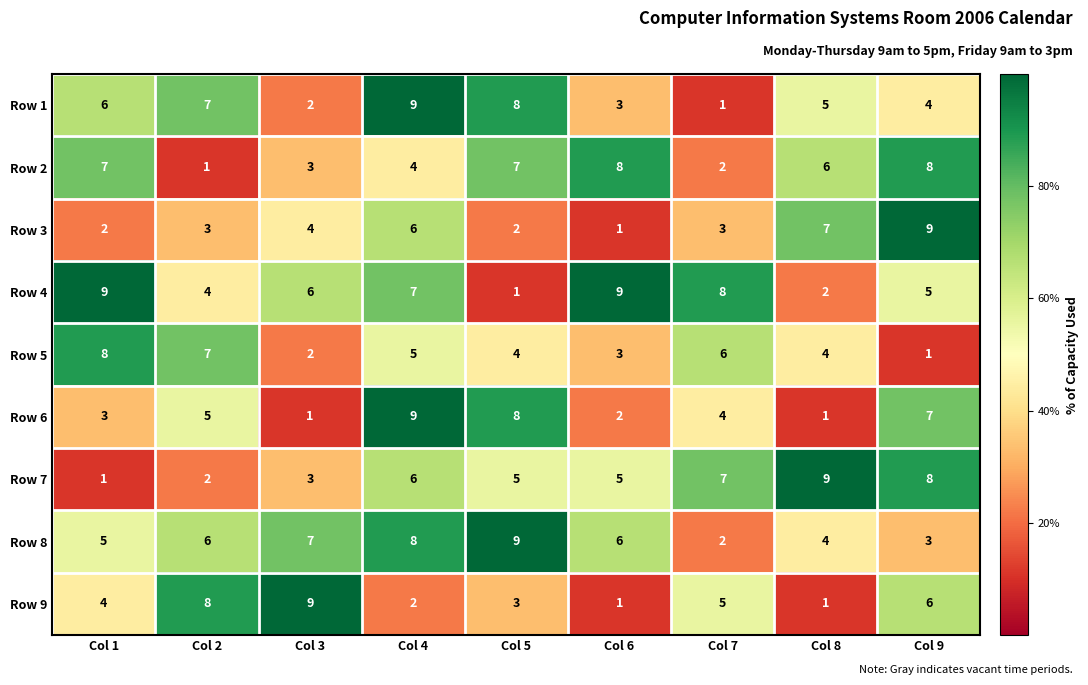

The Row 3 series shows 2 at Col 1. True or false?

True